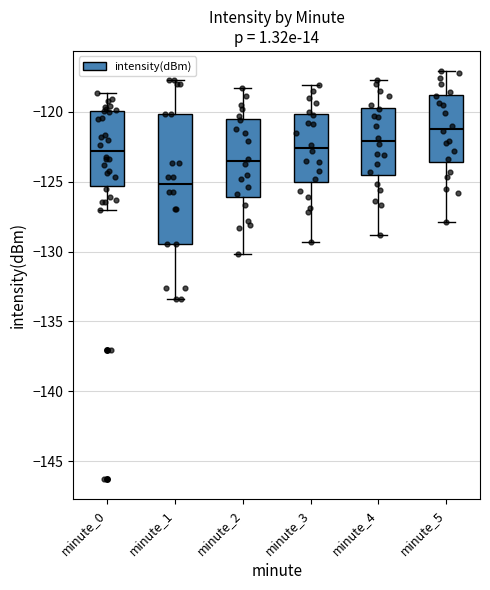

Which box's median line is the lowest?

minute_1